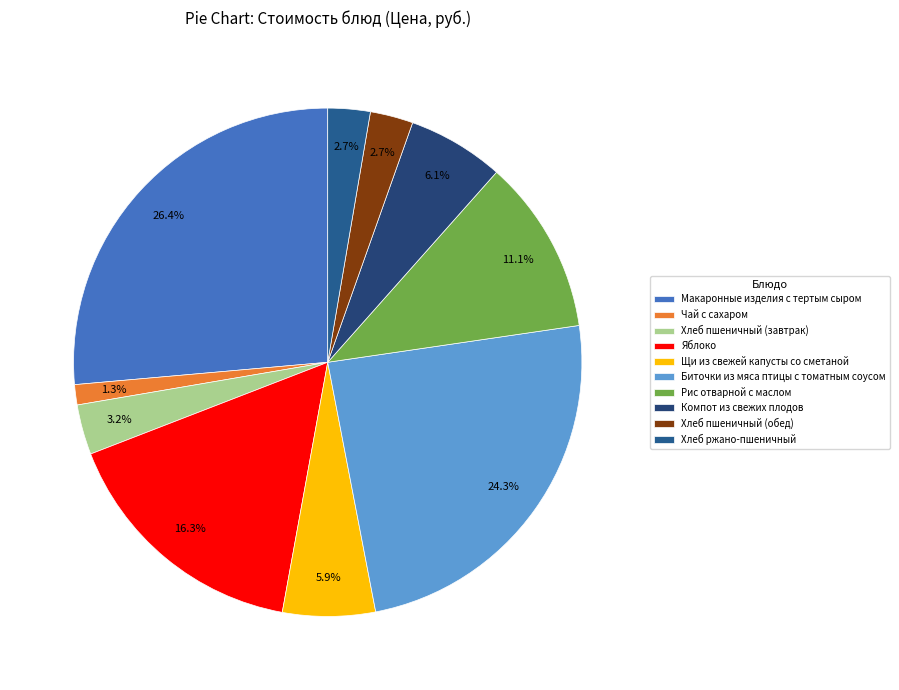

How many segments does this pie chart have?

10